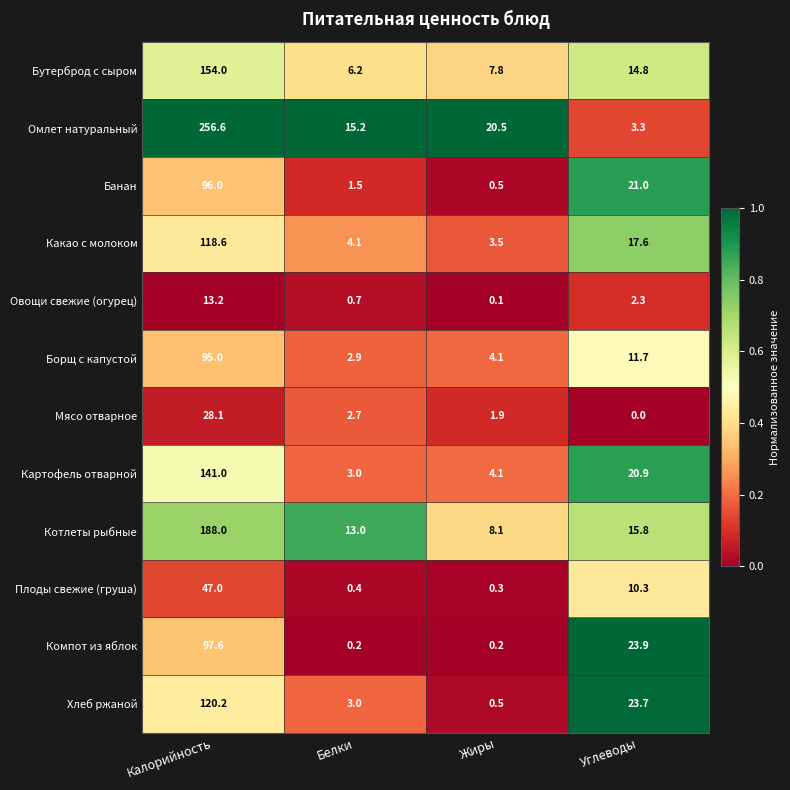

The Мясо отварное series shows 3.2 at Жиры. True or false?

False